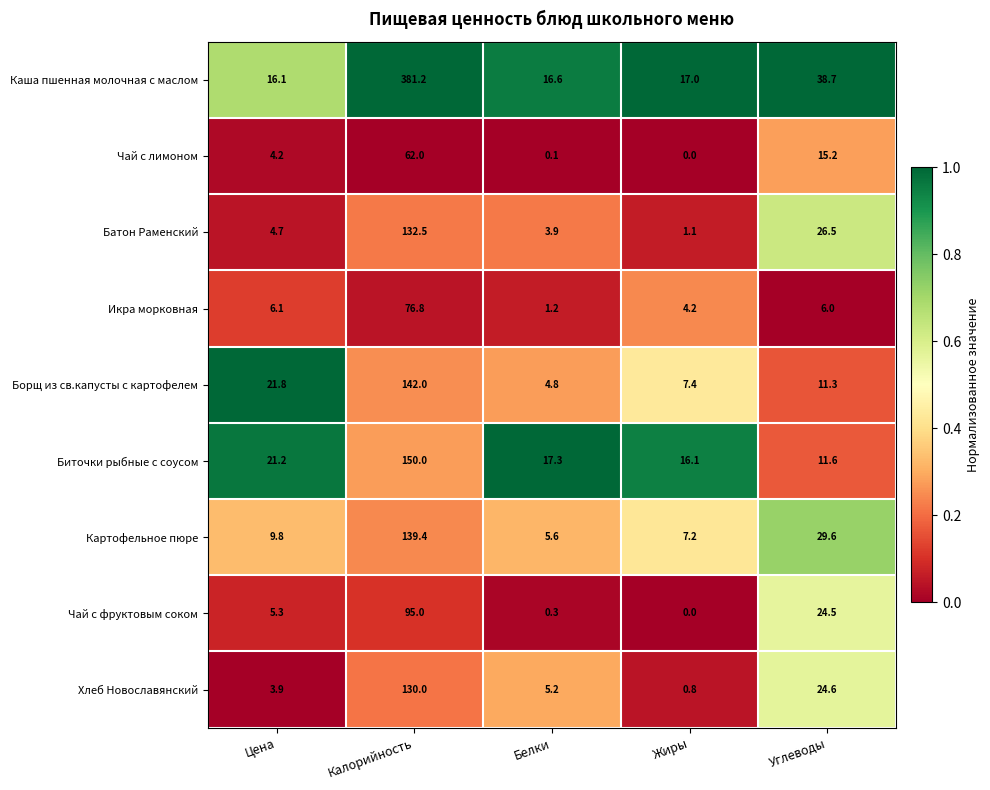

At which label is Чай с лимоном closest to 31?

Углеводы